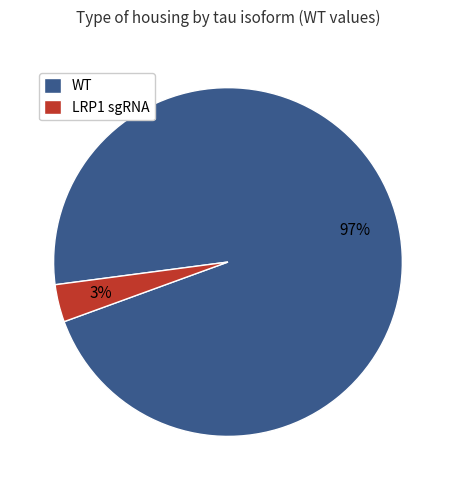

Which slice is the smallest?

LRP1 sgRNA